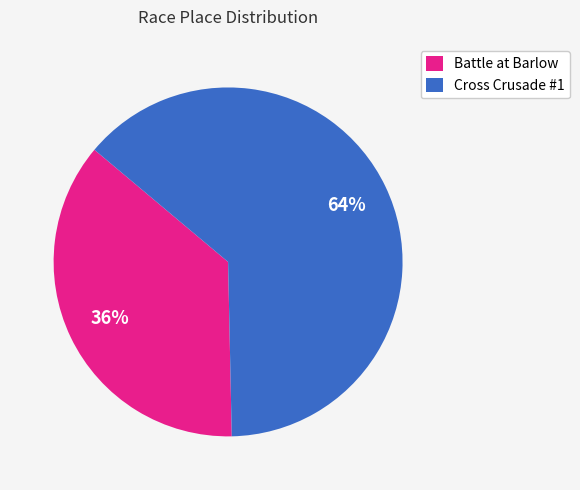

What is the largest slice in the pie chart?

Cross Crusade #1